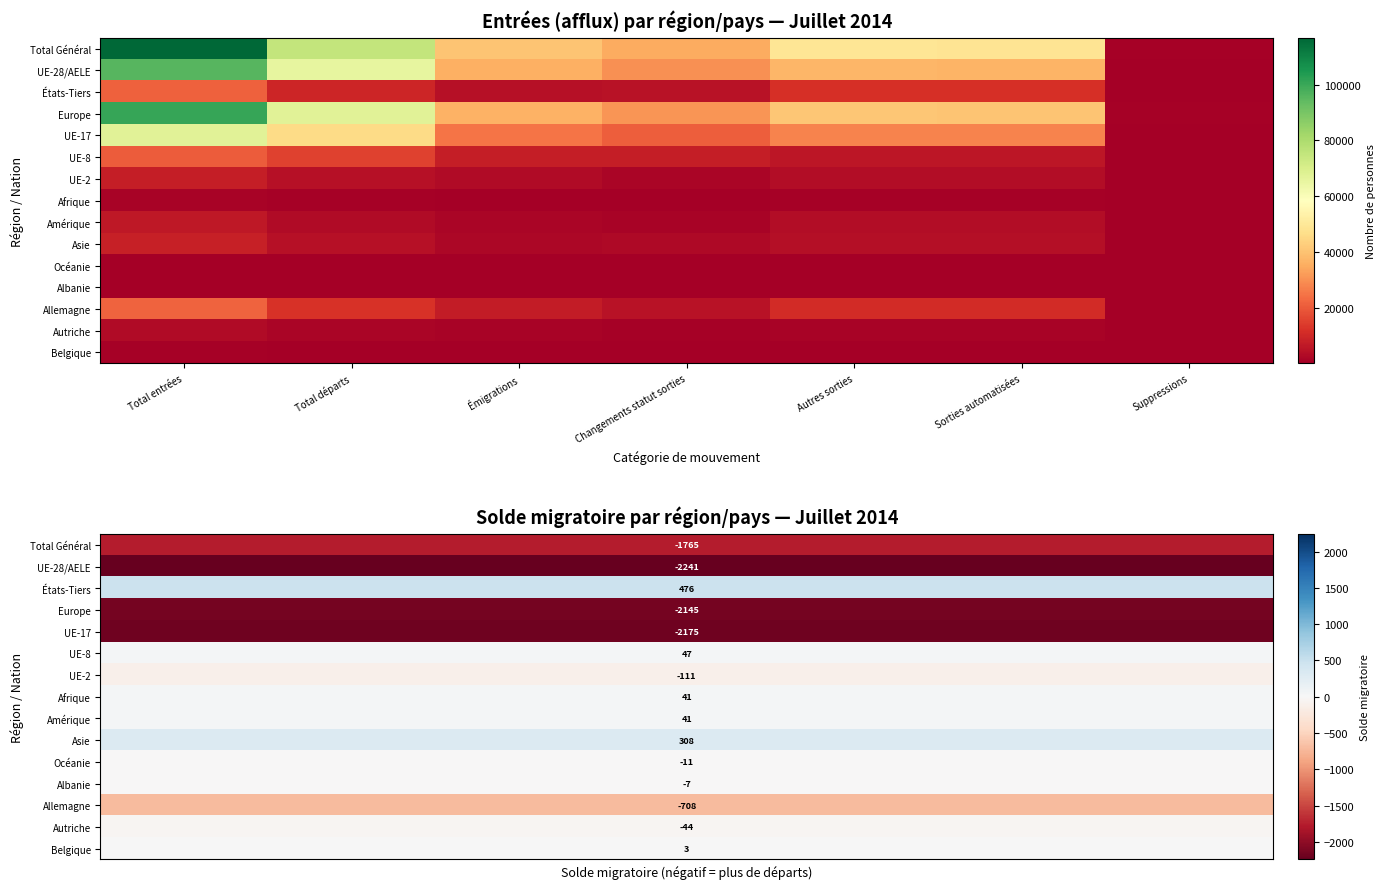

Which series changed the most between Changements statut sorties and Autres sorties?

Total Général